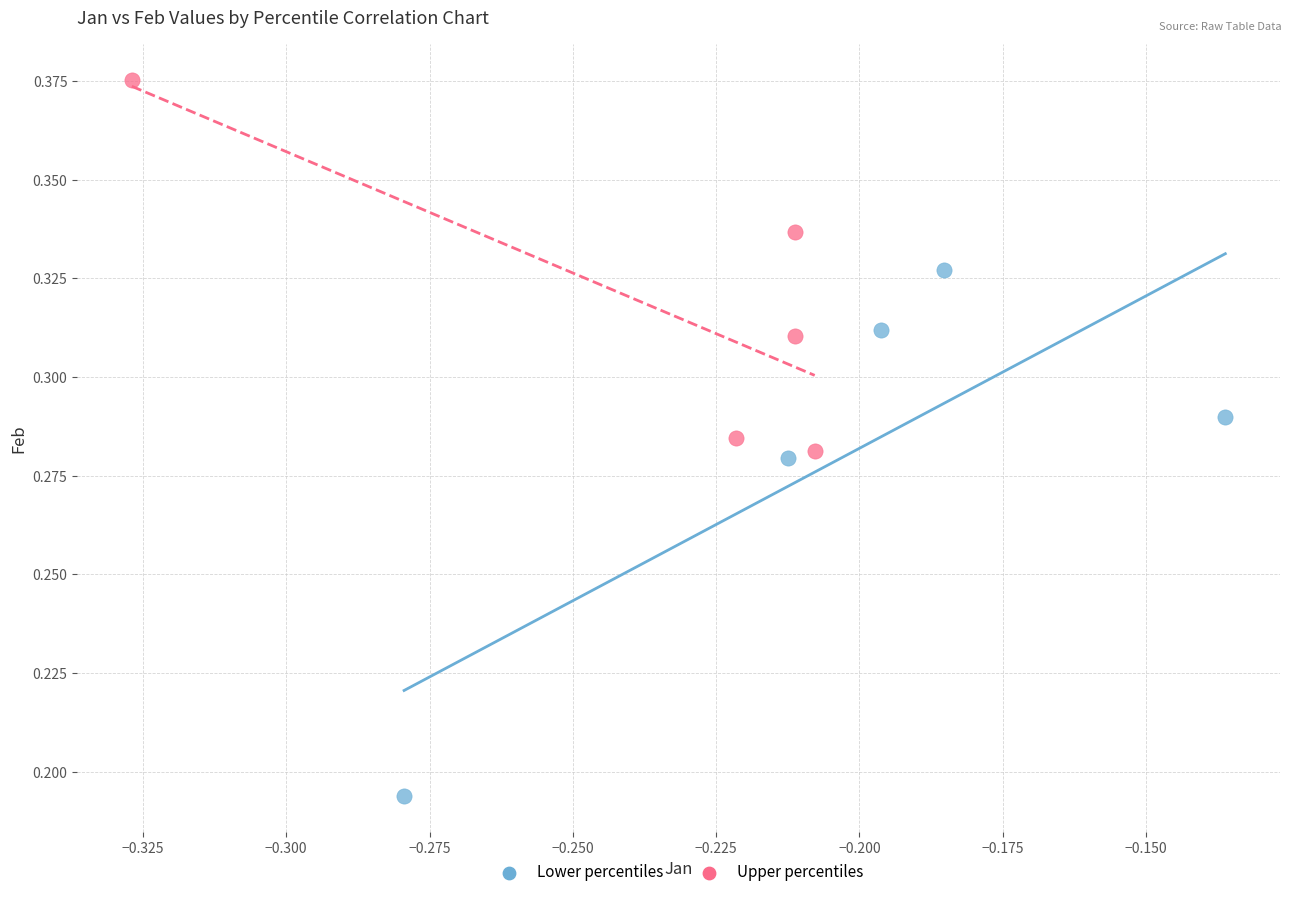

Which series has the widest spread of Y values?

Lower percentiles